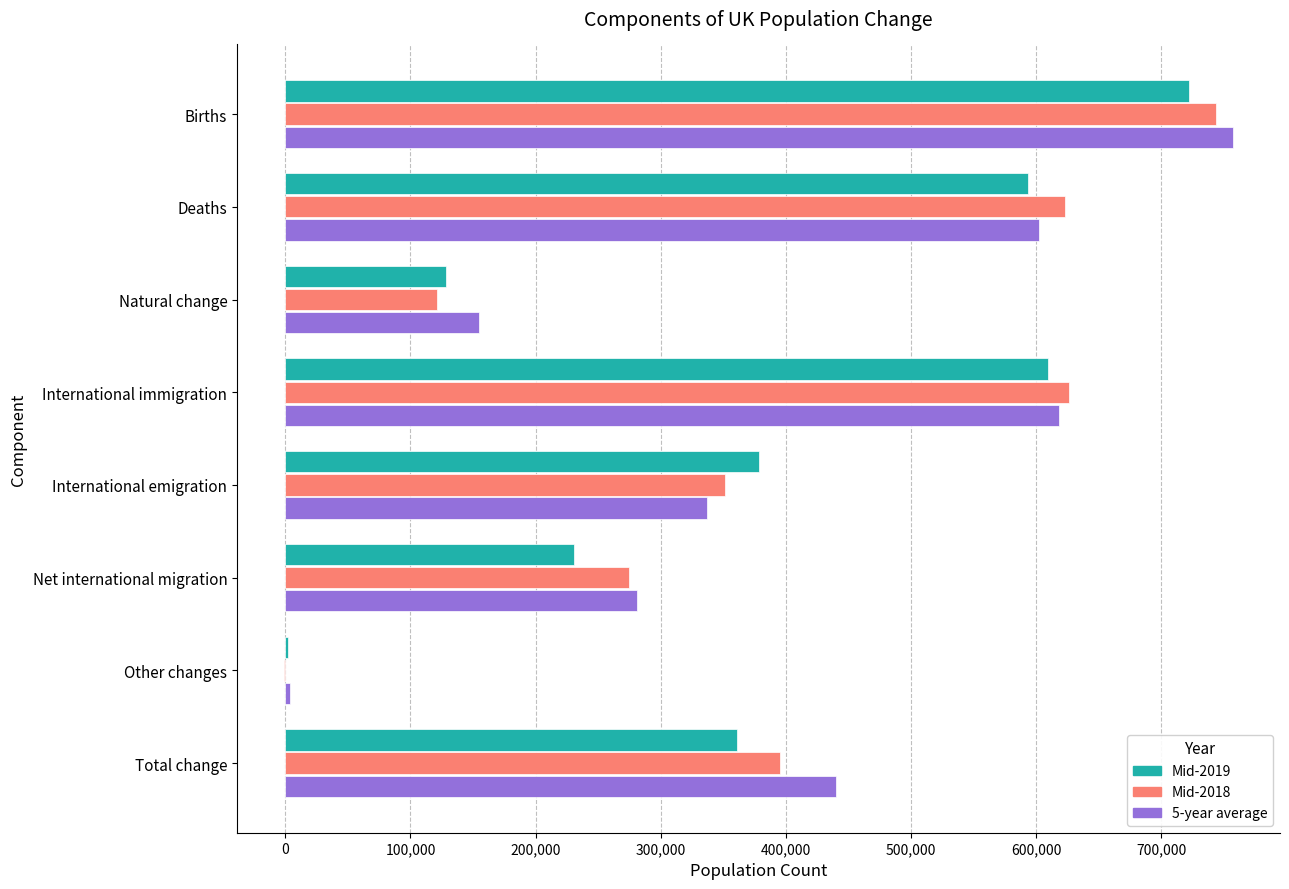

What is the greatest value displayed?

756862